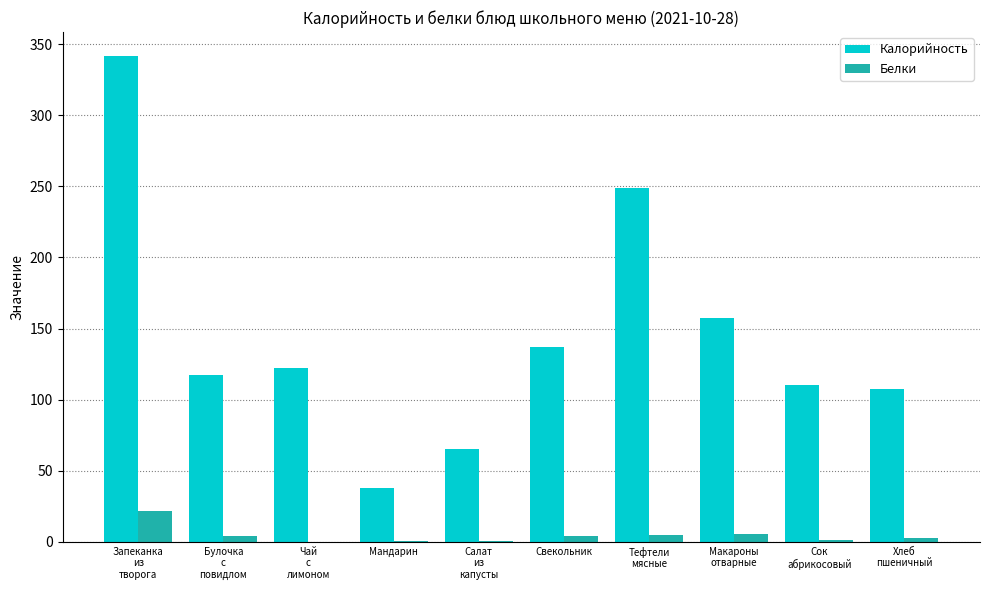

What is the greatest value displayed?

341.4